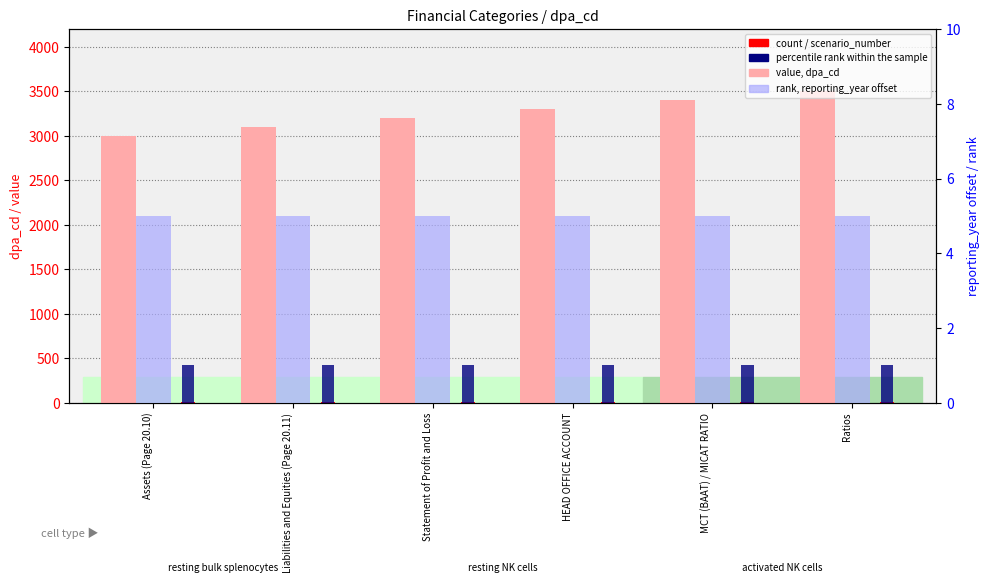

Is it true that dpa_cd equals 3500 at Ratios?

True